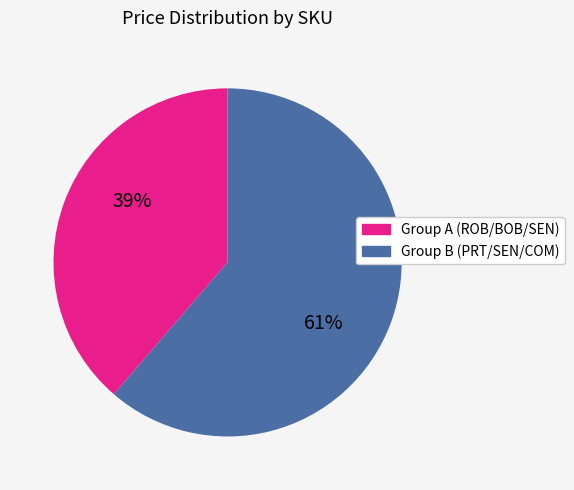

How many segments does this pie chart have?

2